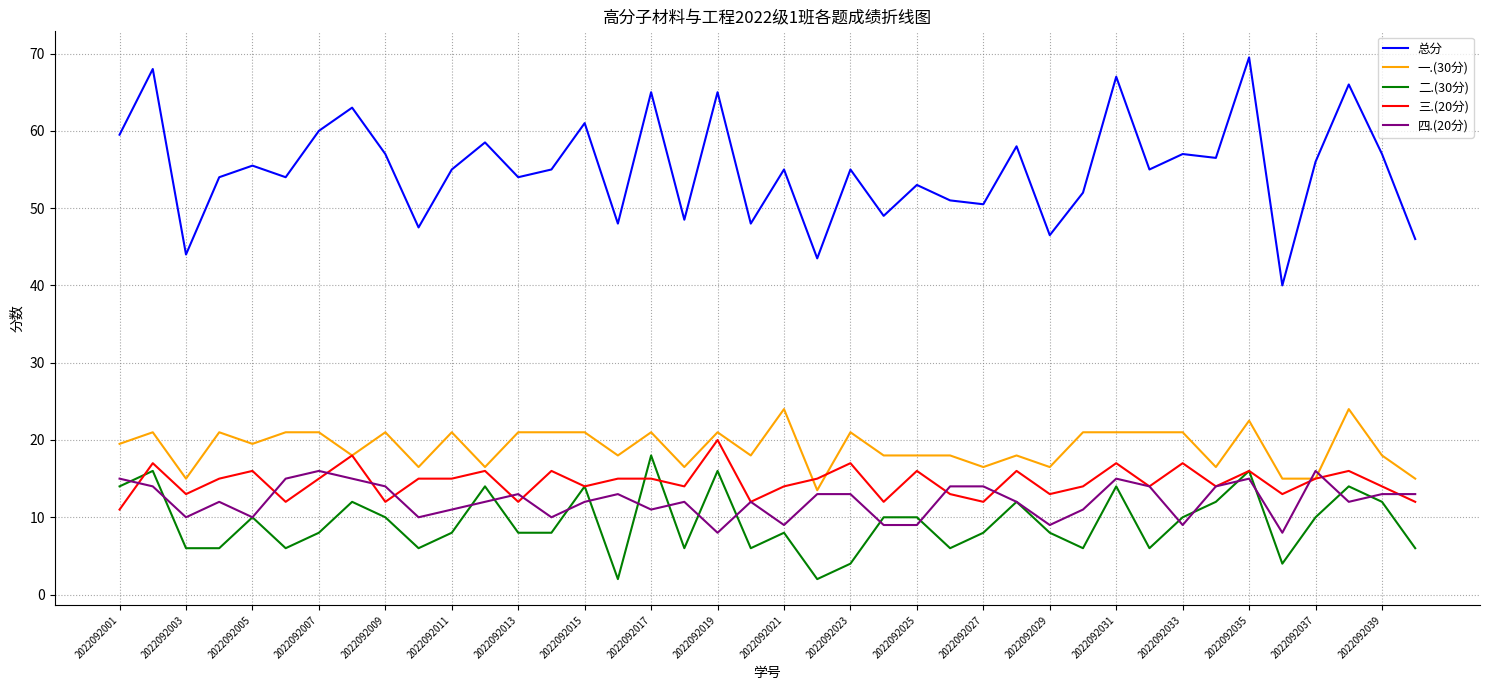

What is the greatest value displayed?

69.5